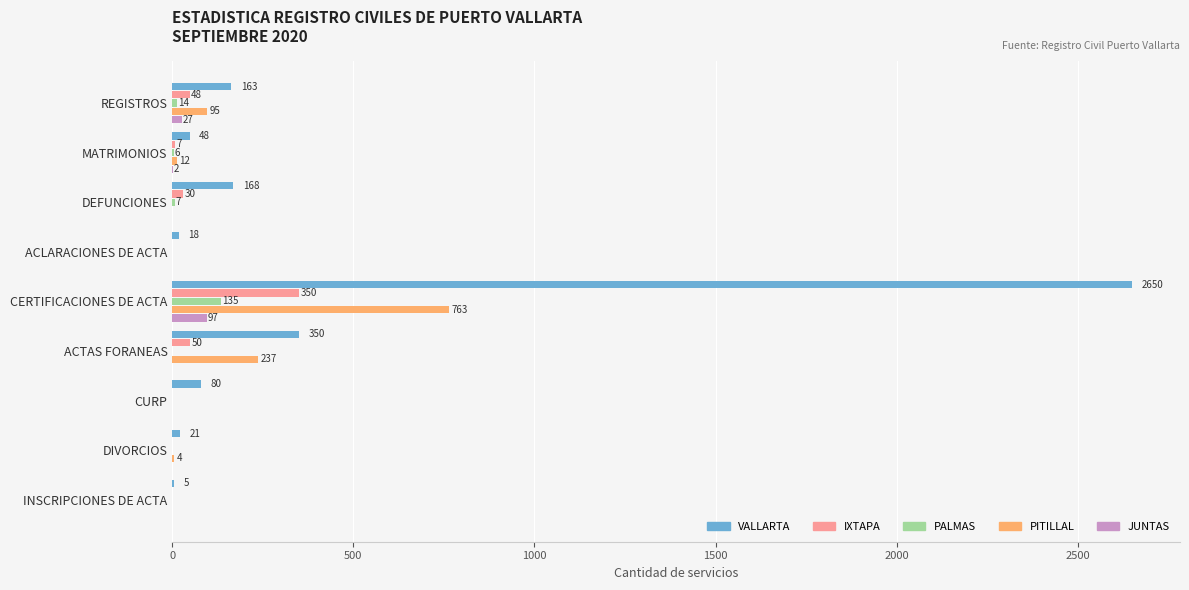

Which series has the largest total across all categories?

VALLARTA